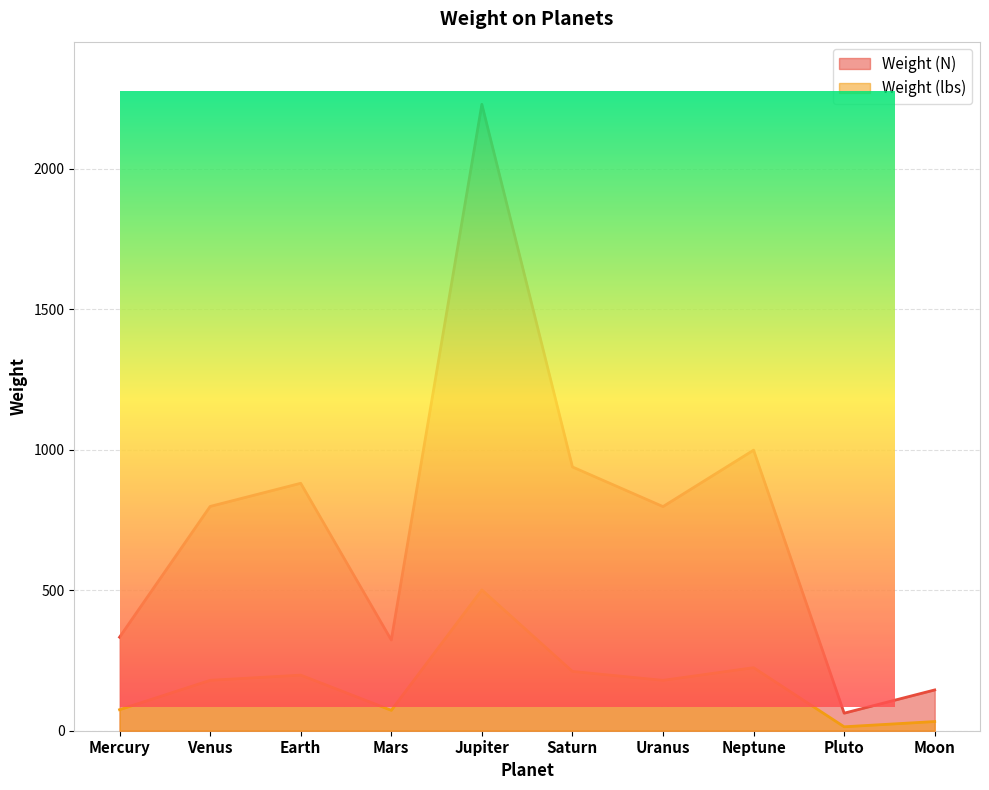

At which label is Weight (N) closest to 1145?

Neptune